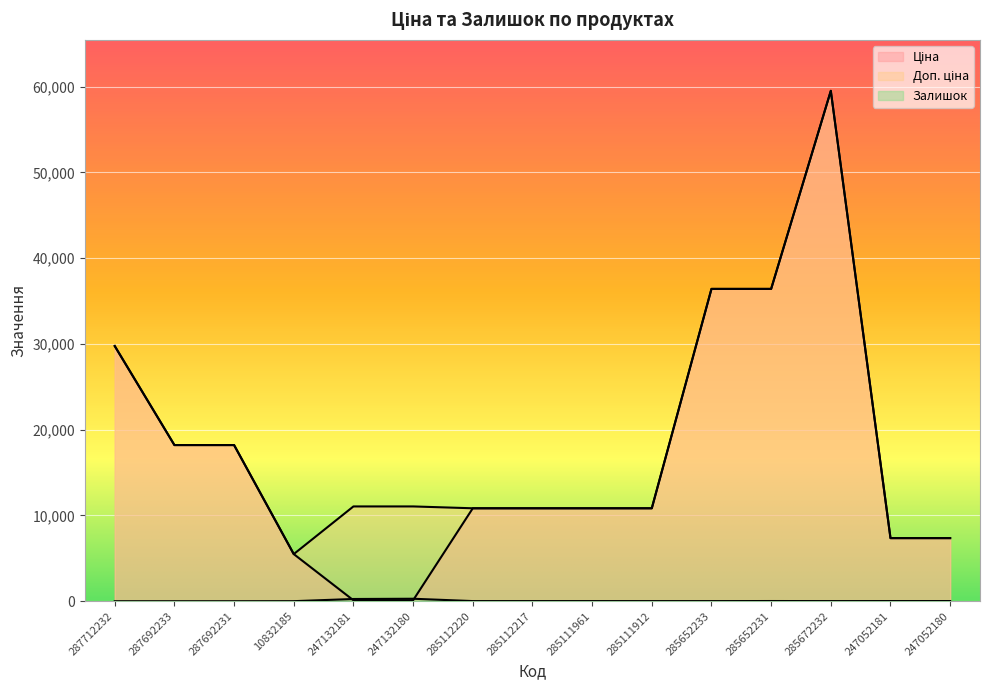

What is the difference between the maximum and minimum values in the Доп. ціна series?

54025.7